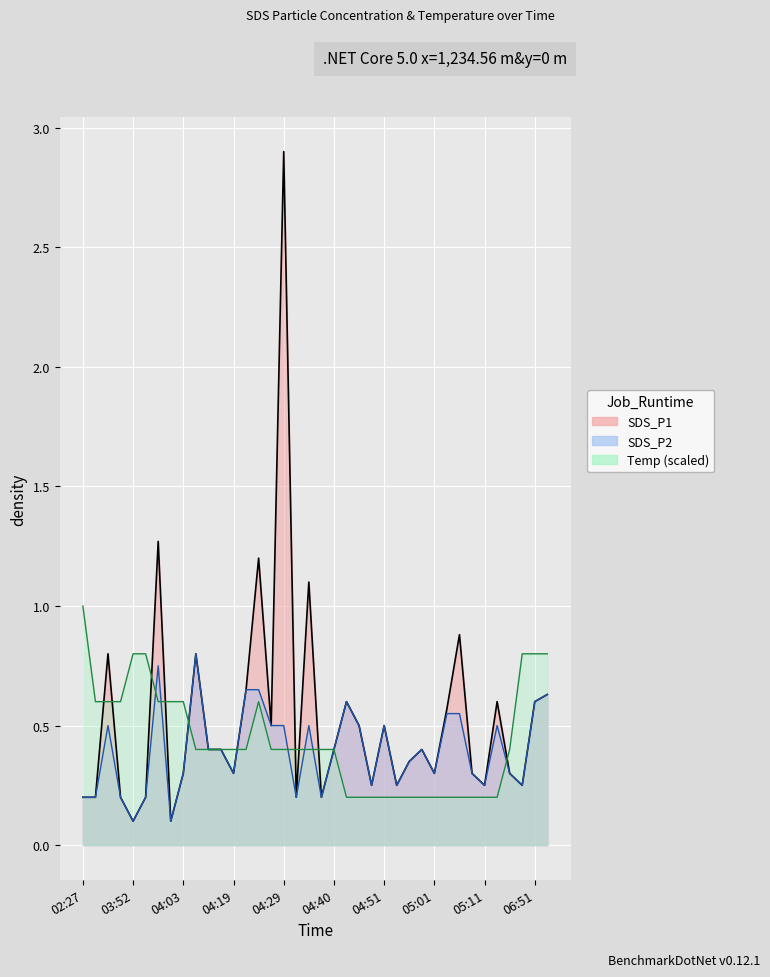

True or false: SDS_P2 and SDS_P1 cross at least once.

False